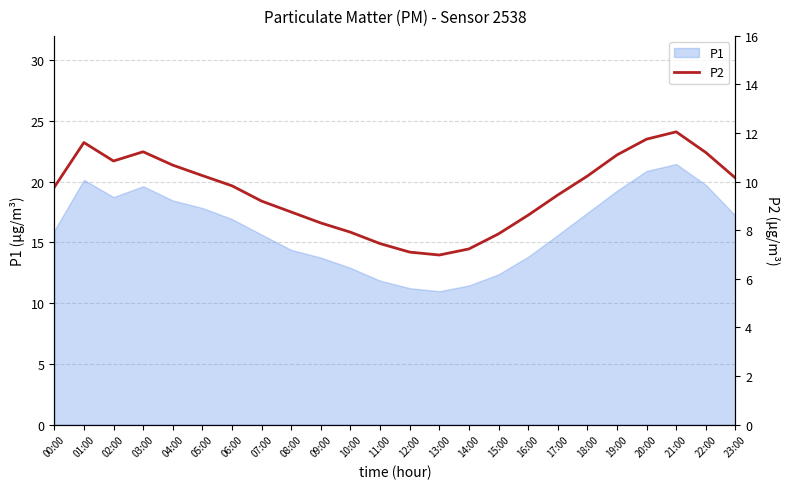

What is the maximum value shown in the chart?

12.1